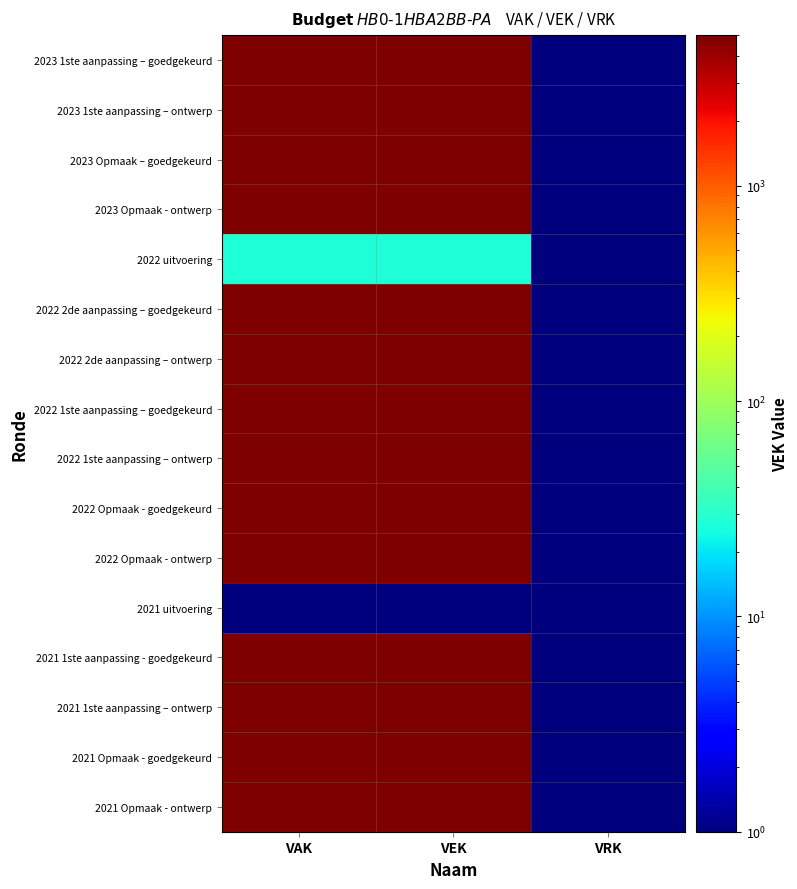

At how many categories does at least one series exceed 2985?

2